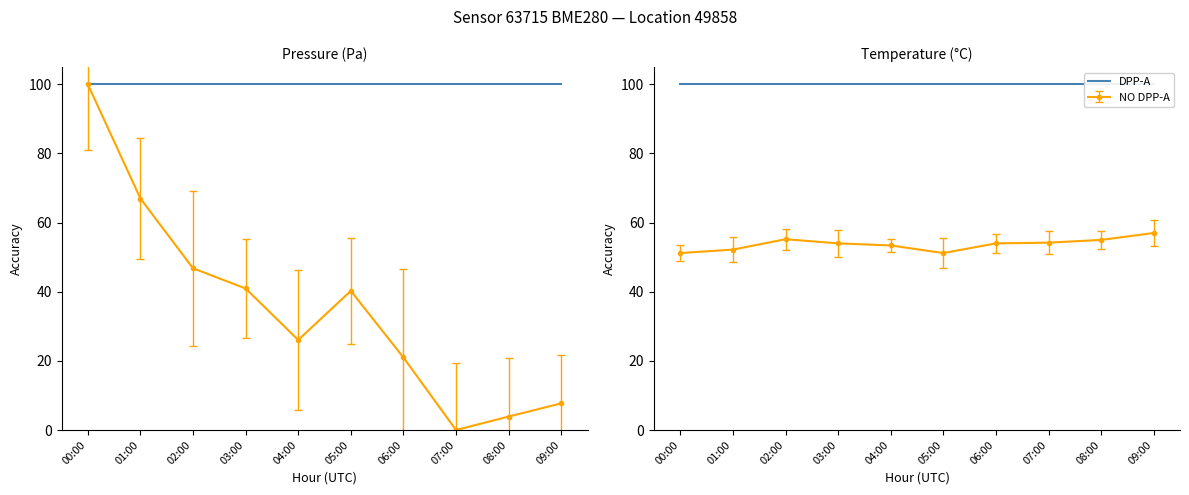

Is it true that pressure equals 3.9 at 08:00?

True